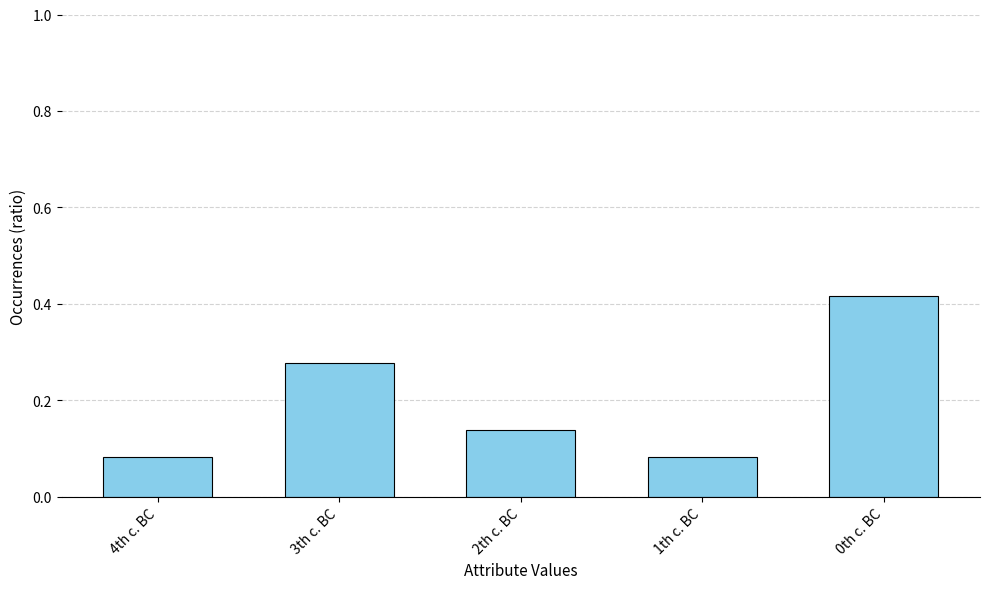

True or false: the data shows 0.2 at 2th c. BC.

False